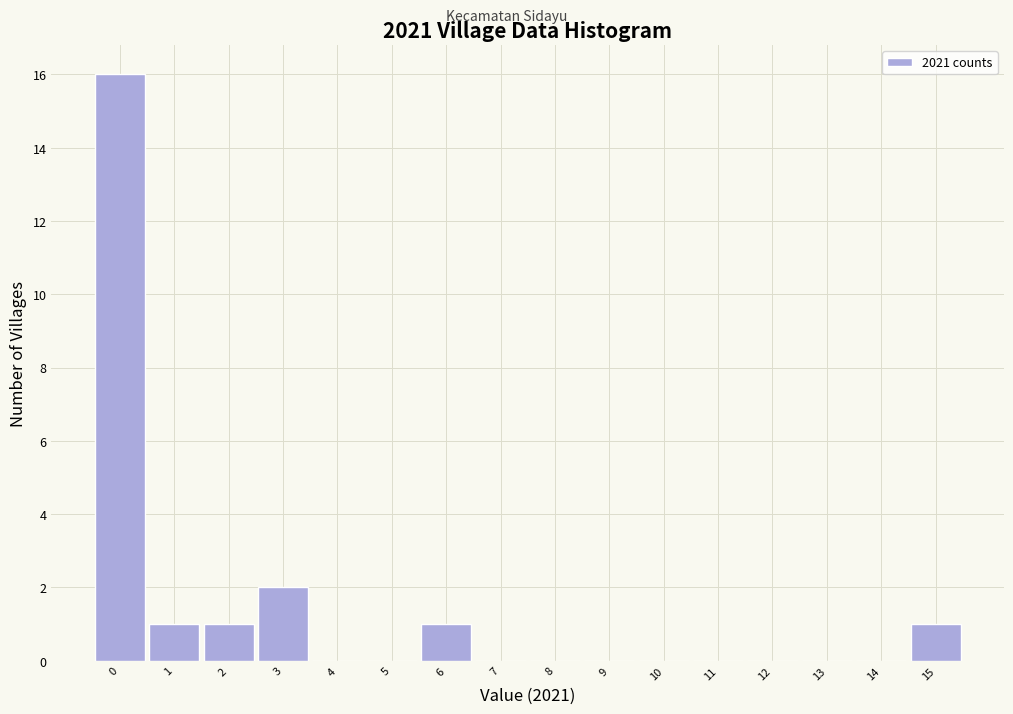

Reading left to right, transcribe this chart: for each bar, give the range it covers on the x-axis and its height. The values are not printed on the chart, so give them approximately, as read against the axis.

-0.5 to 0.5: 16
0.5 to 1.5: 1
1.5 to 2.5: 1
2.5 to 3.5: 2
3.5 to 4.5: 0
4.5 to 5.5: 0
5.5 to 6.5: 1
6.5 to 7.5: 0
7.5 to 8.5: 0
8.5 to 9.5: 0
9.5 to 10.5: 0
10.5 to 11.5: 0
11.5 to 12.5: 0
12.5 to 13.5: 0
13.5 to 14.5: 0
14.5 to 15.5: 1